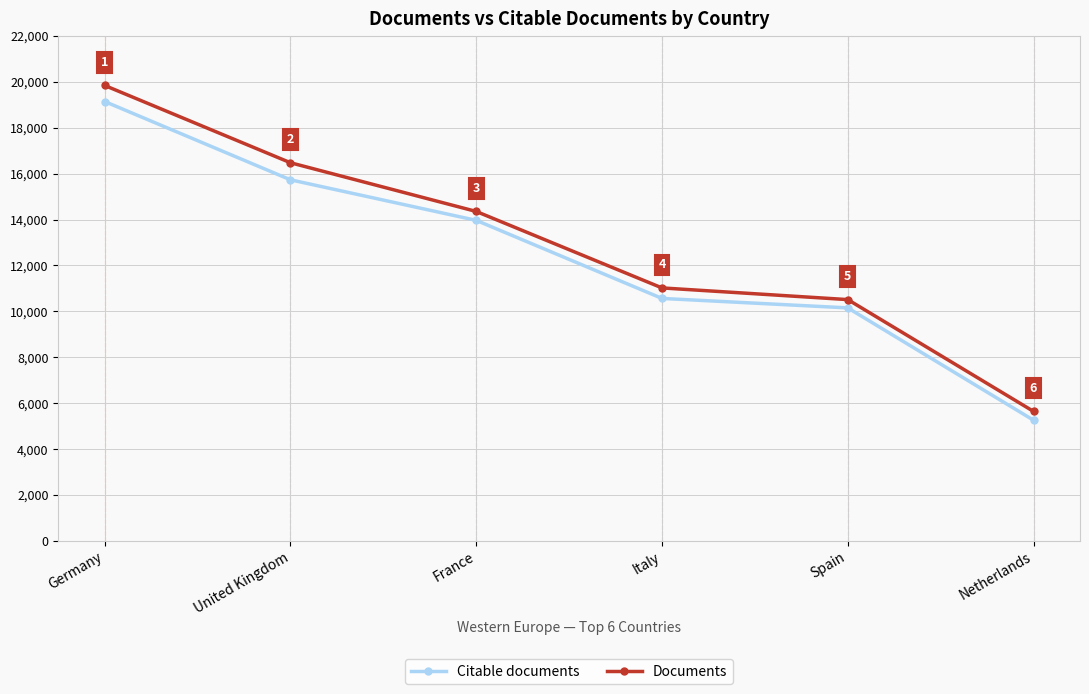

What is the label of the 2nd point from the left?

United Kingdom